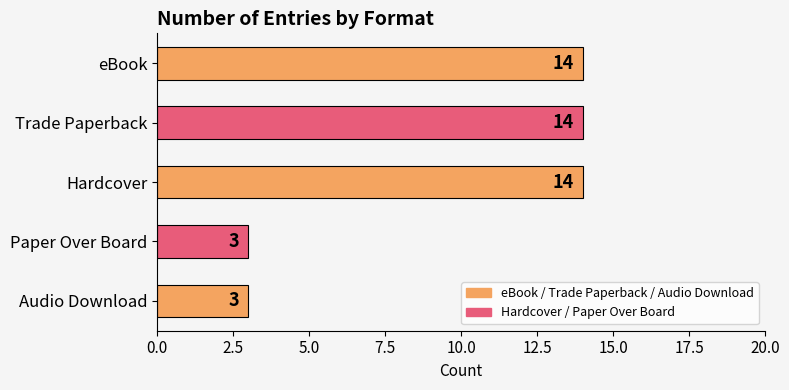

What is the average value?

10